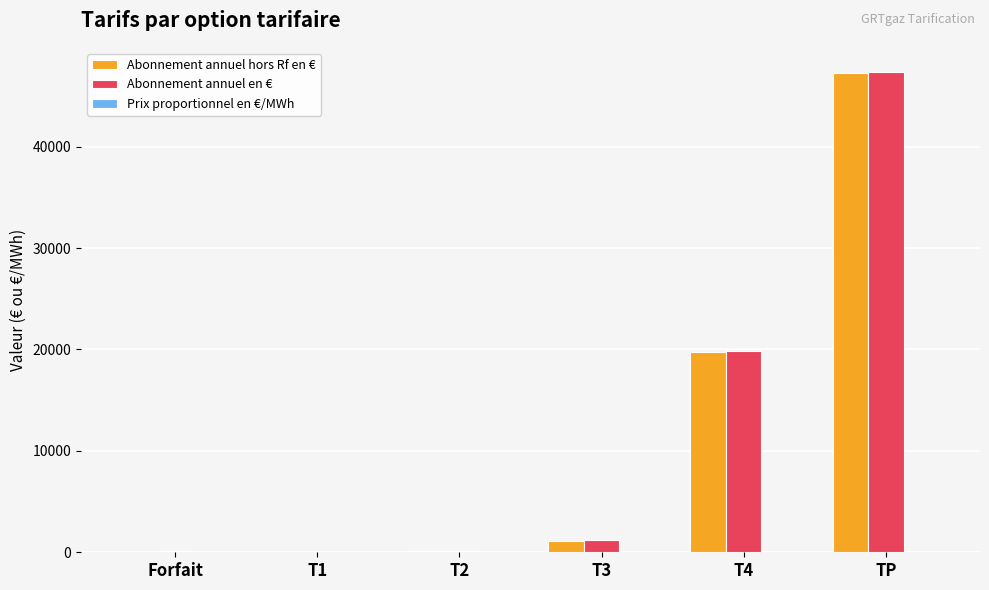

Where is Abonnement annuel en € nearest to the value 23714?

T4